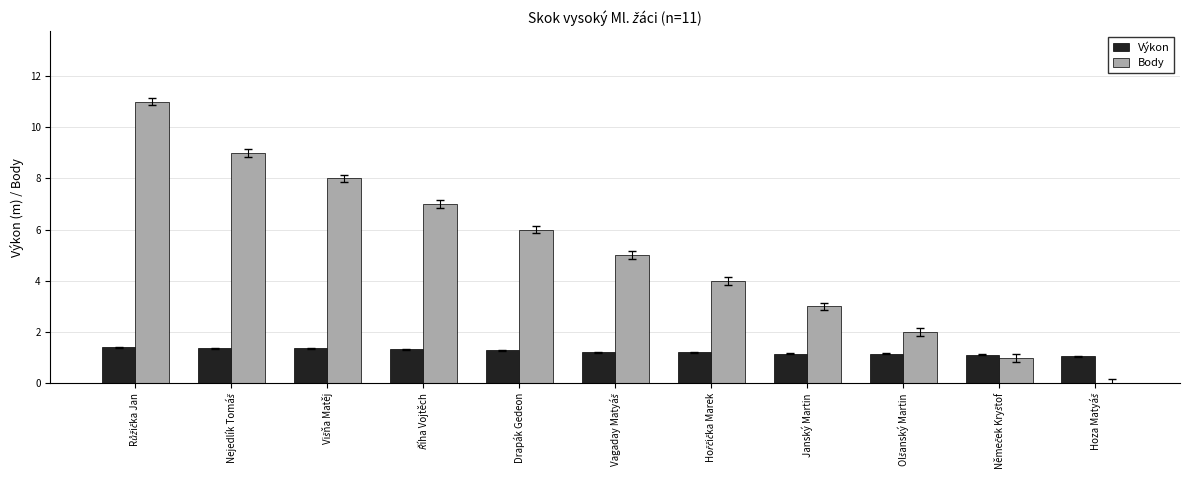

What is the maximum value for Výkon?

1.4